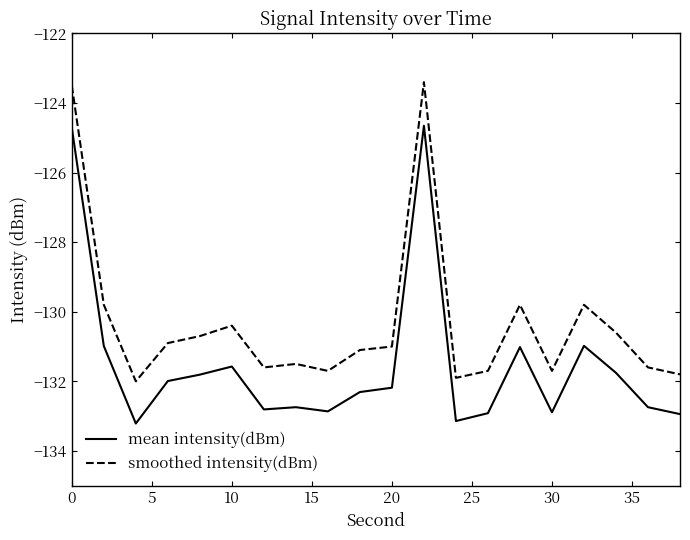

True or false: smoothed intensity(dBm) and mean intensity(dBm) intersect in this chart.

False